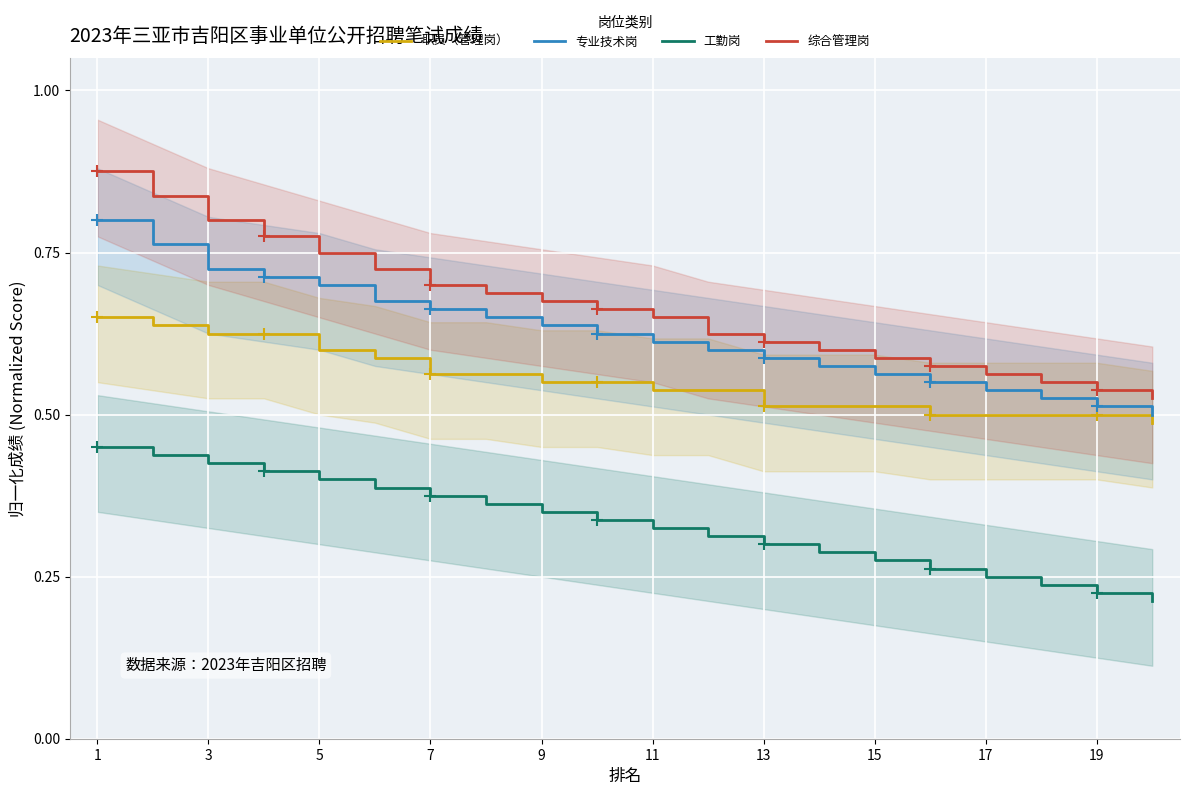

The value of 综合管理岗 at 1 is 0.4. True or false?

False